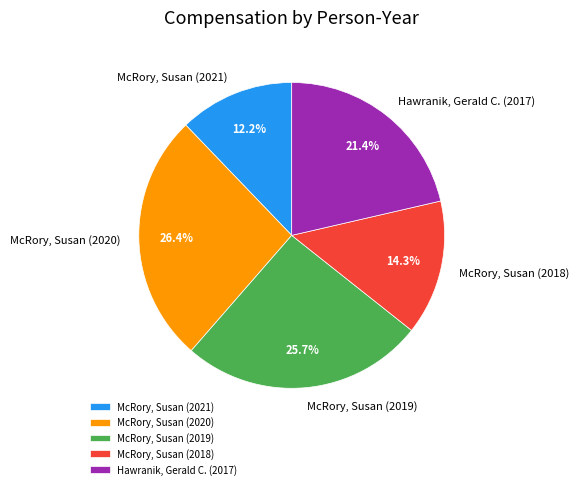

Count the number of slices in the pie.

5